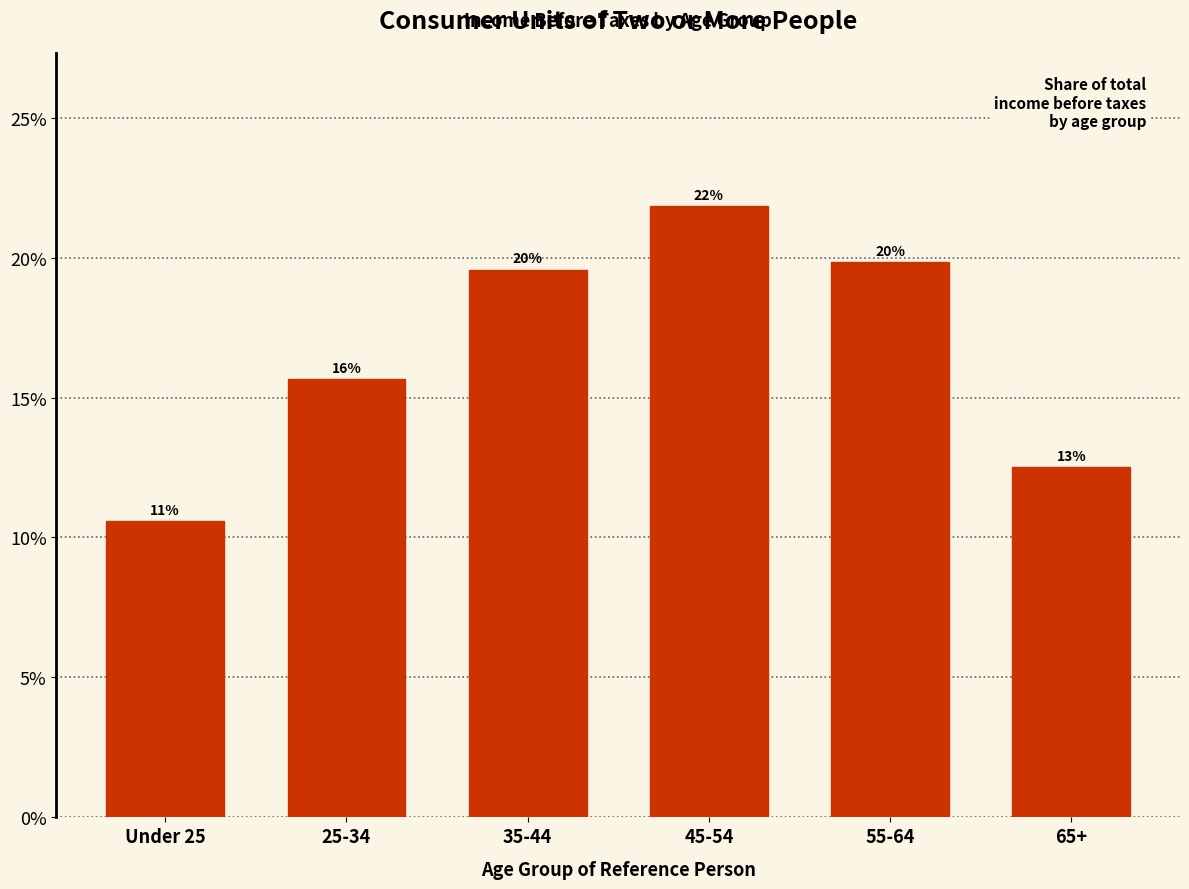

Are the bars horizontal?

No